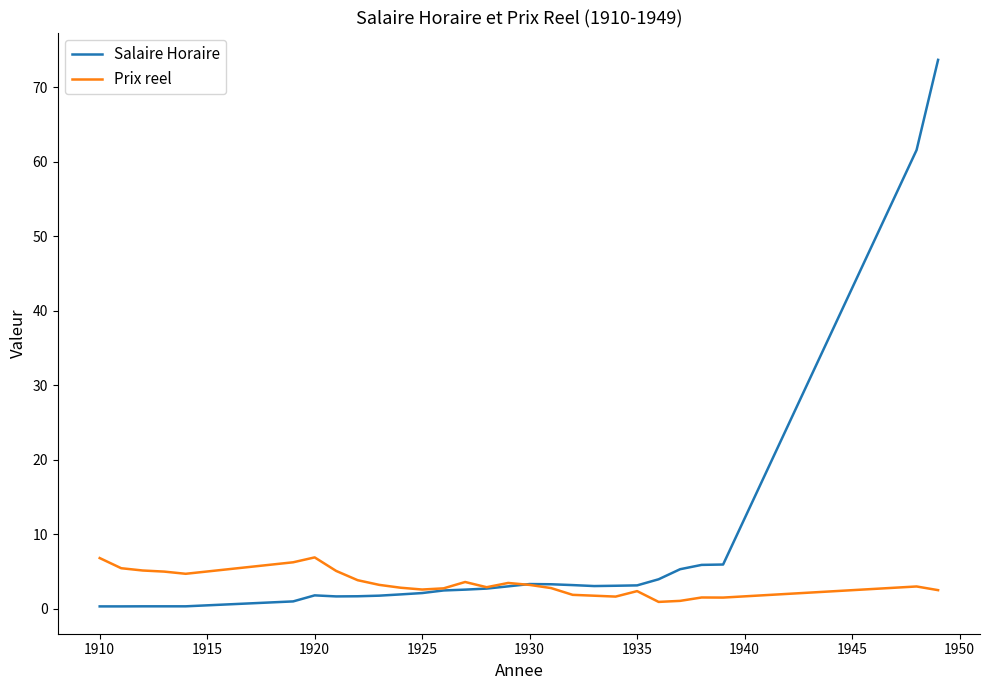

Which series has the largest total across all categories?

Salaire Horaire